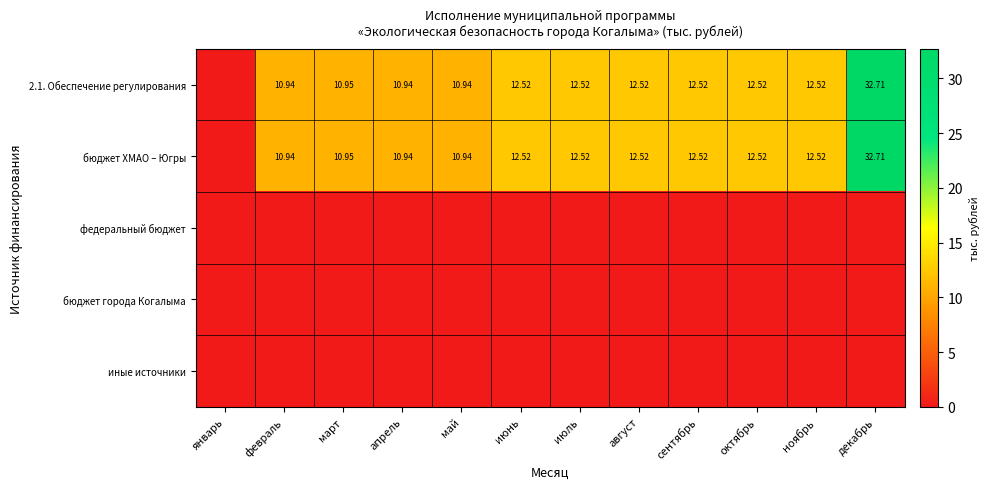

Which series has the widest spread of values?

2.1. Обеспечение регулирования